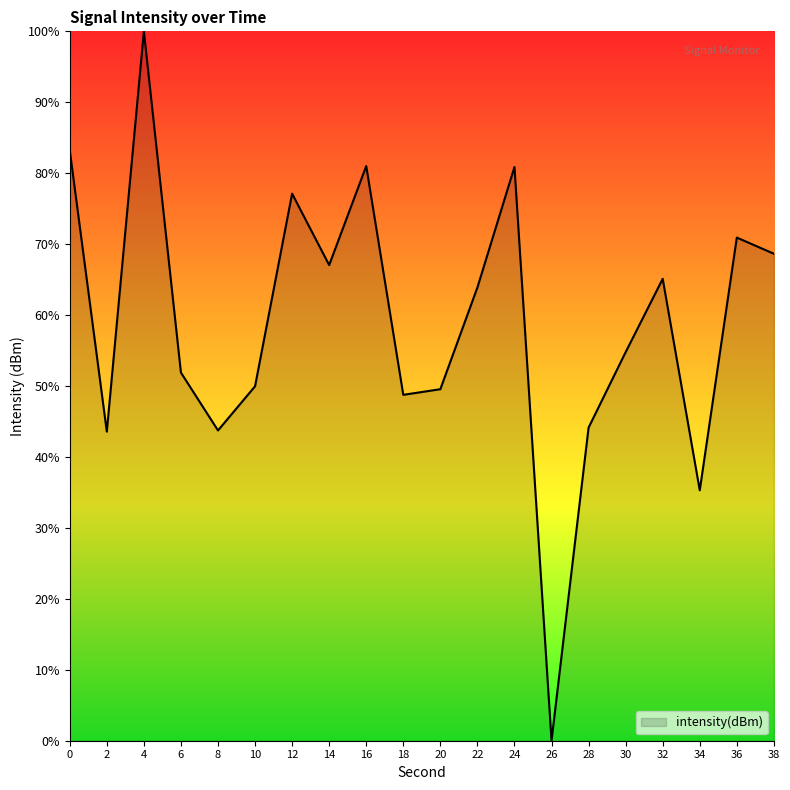

What is the difference between the maximum and minimum values?

100.0